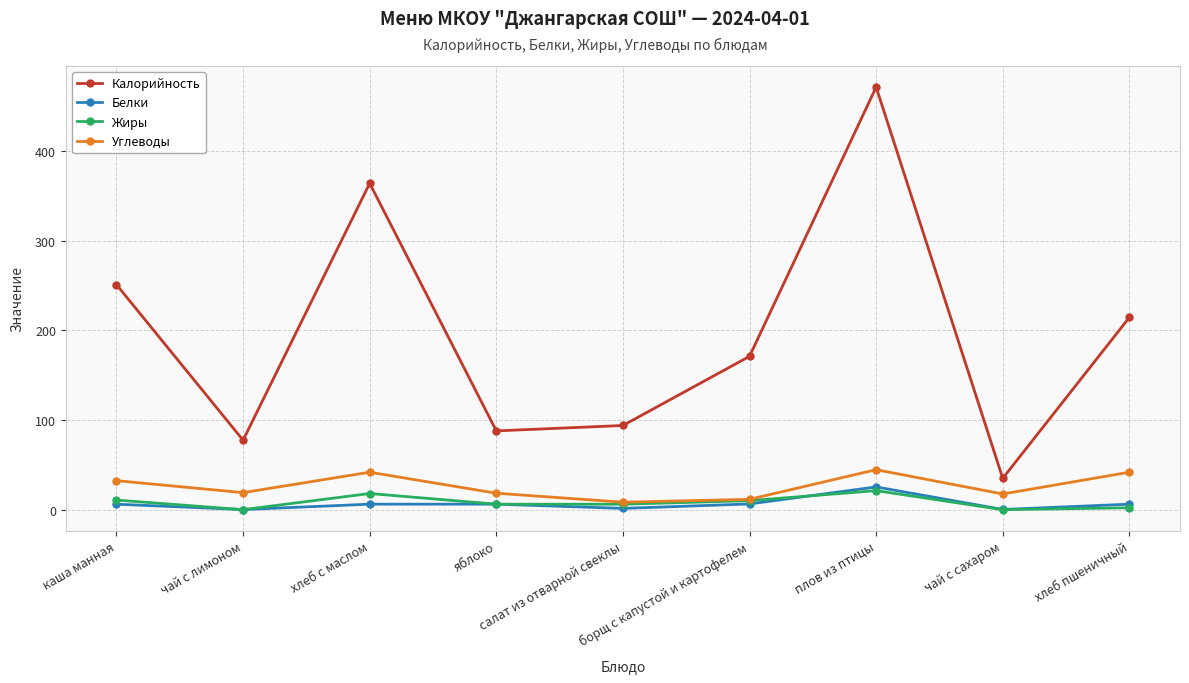

What is the label of the 3rd point from the left?

хлеб с маслом